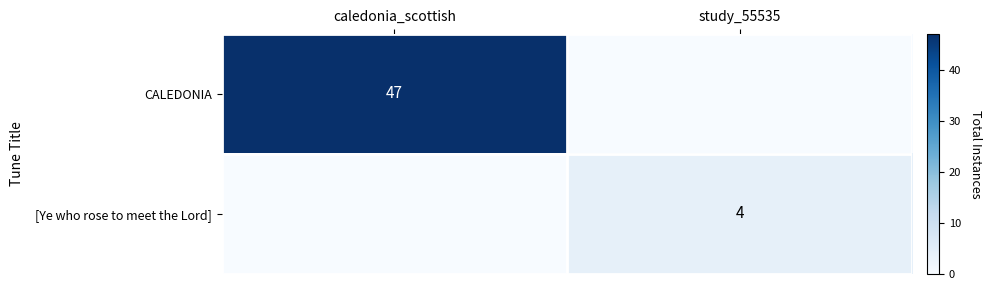

True or false: [Ye who rose to meet the Lord] has a value of 7 at study_55535.

False